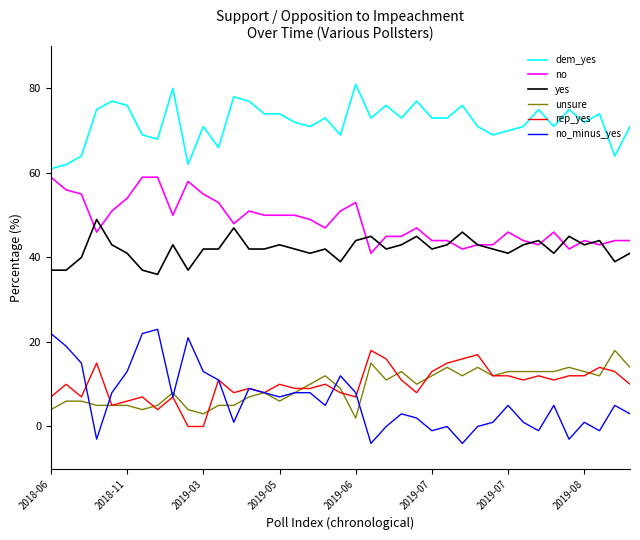

After their last crossing, which series has the higher values: no_minus_yes or unsure?

unsure